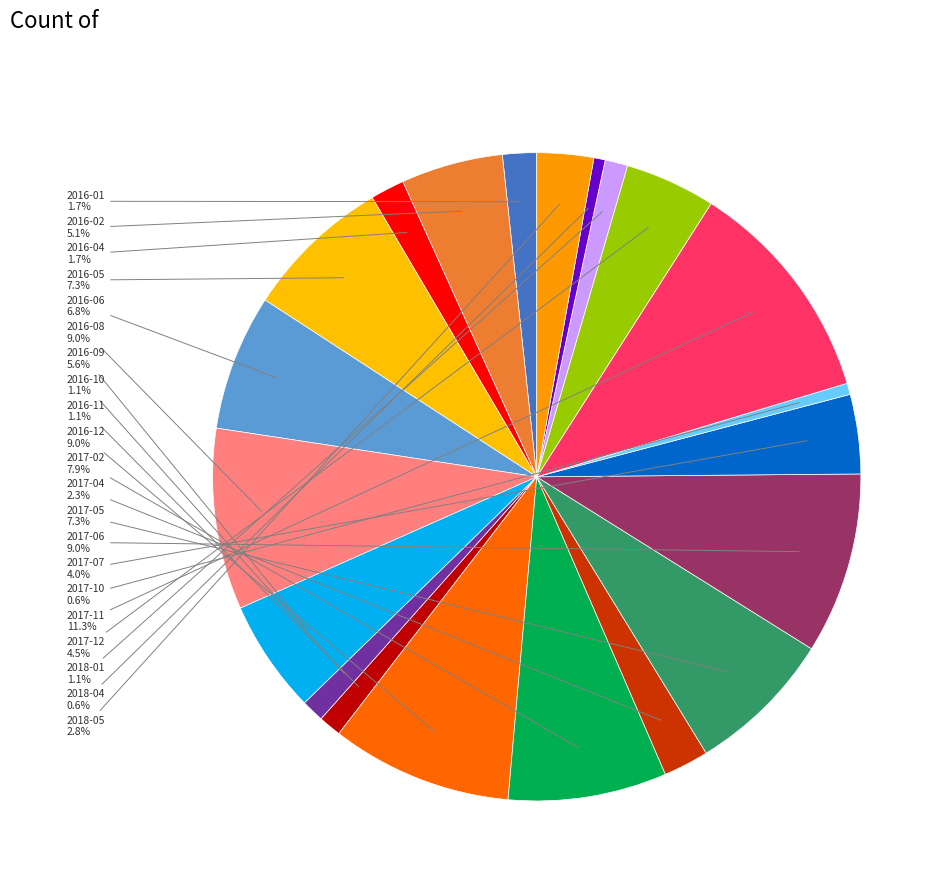

How many segments does this pie chart have?

21